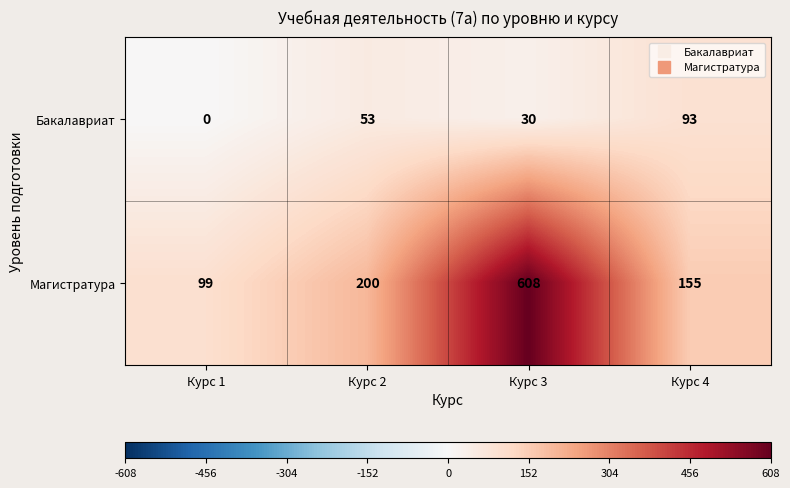

What is the total value across all series at Курс 2?

253